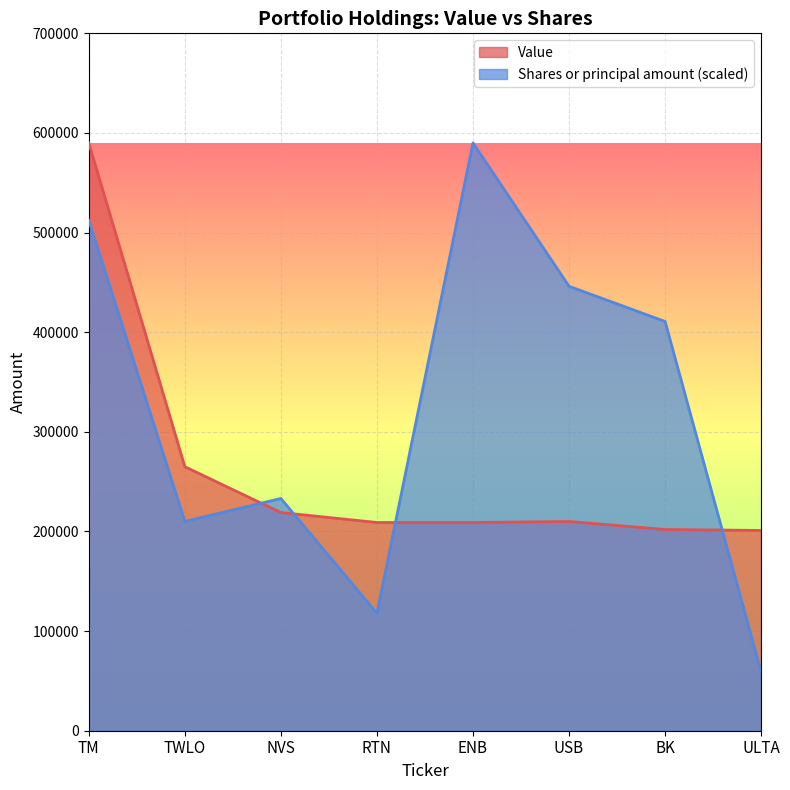

What is the difference between the second highest and second lowest values in the Value series?

63000.0